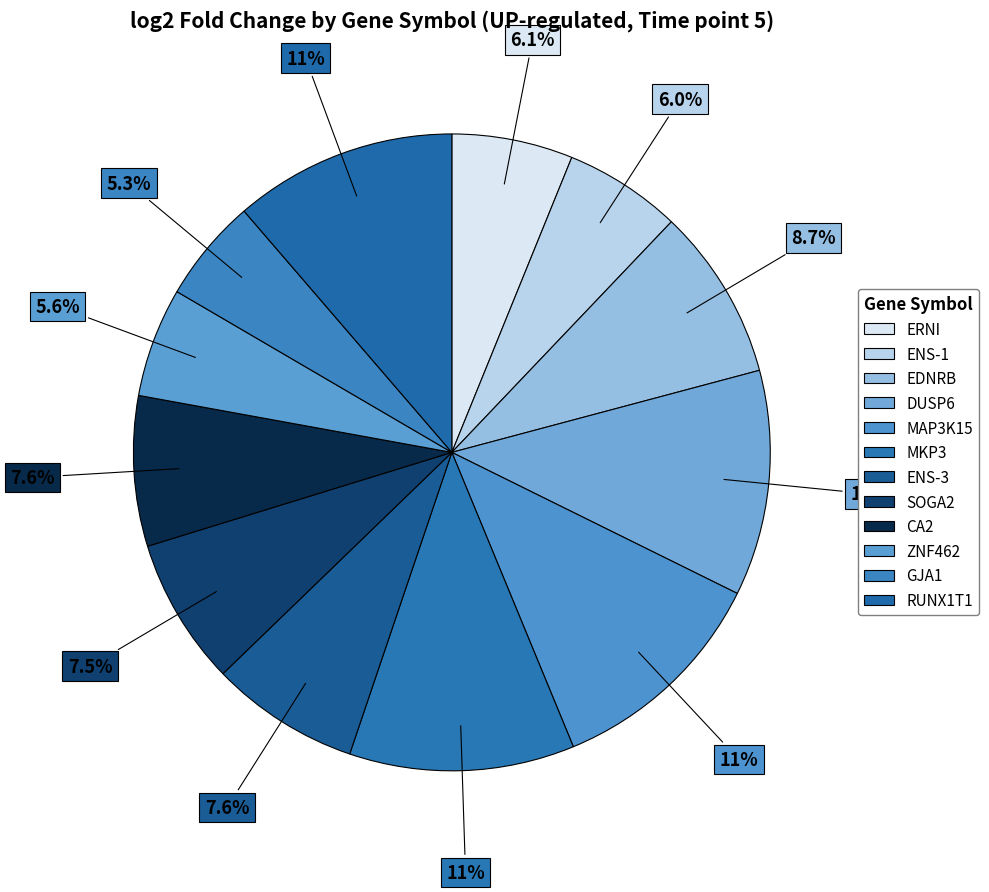

To the nearest percent, what percentage of the pie is ENS-1?

6%